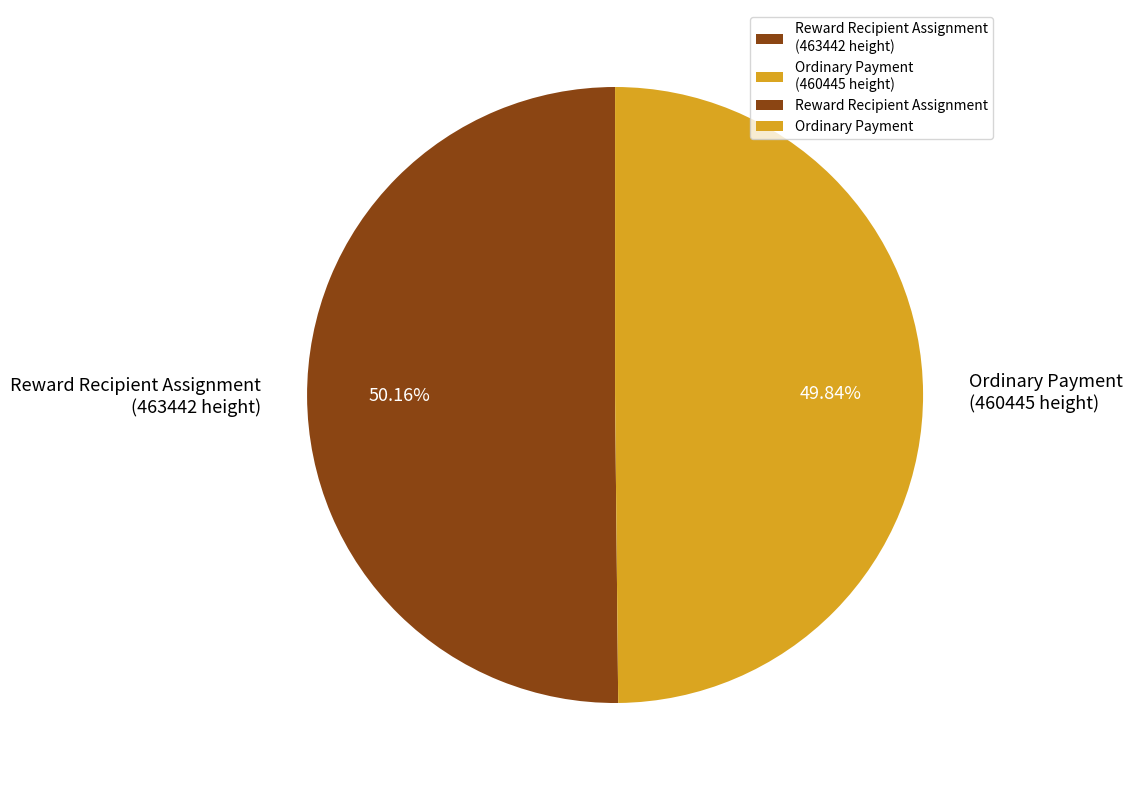

Is the sum of Ordinary Payment (460445 height) and Reward Recipient Assignment (463442 height) greater than half?

Yes